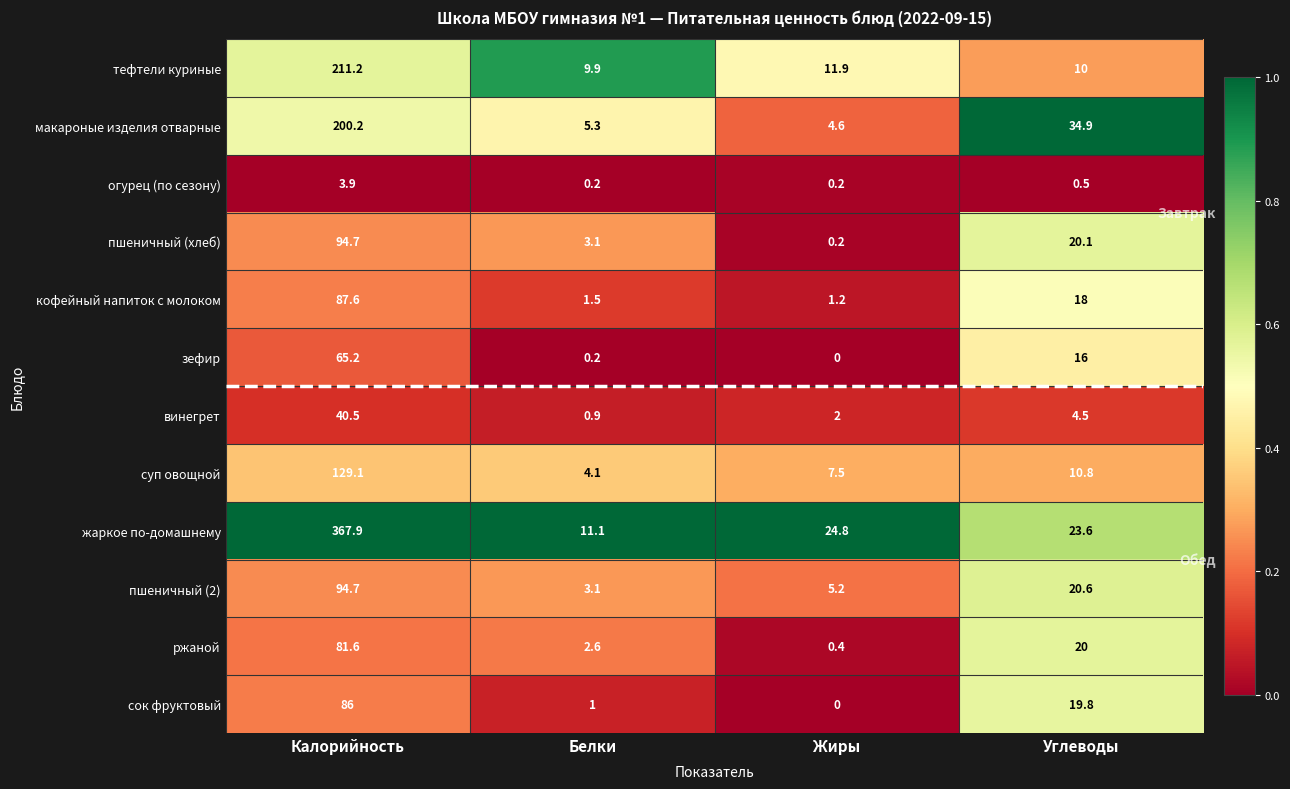

Is it true that пшеничный (2) equals 20.6 at Углеводы?

True